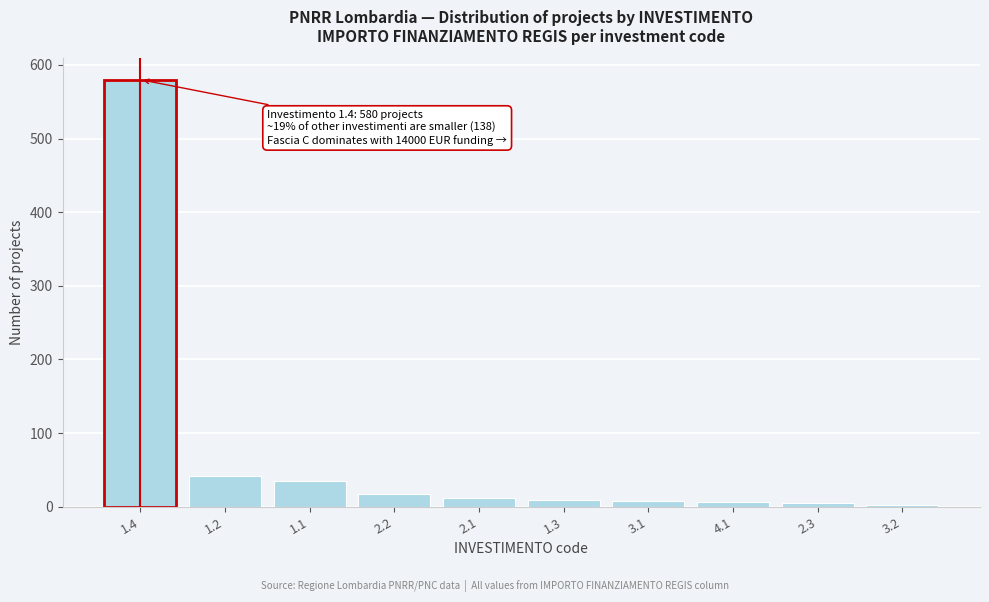

What is the greatest value displayed?

580